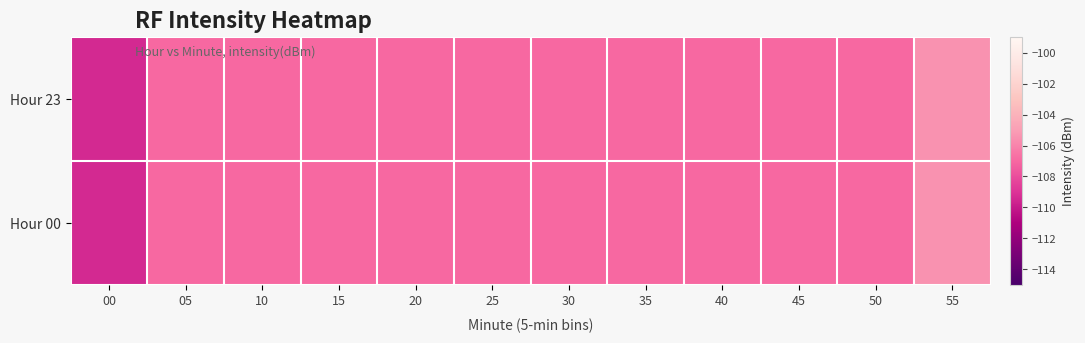

Reading right to left, what are all the values shown in this chart?

Hour 23: 55=-105.5	50=-107.0	45=-107.0	40=-107.0	35=-107.0	30=-107.0	25=-107.0	20=-107.0	15=-107.0	10=-107.0	05=-107.0	00=-109.4
Hour 00: 55=-105.5	50=-107.0	45=-107.0	40=-107.0	35=-107.0	30=-107.0	25=-107.0	20=-107.0	15=-107.0	10=-107.0	05=-107.0	00=-109.4